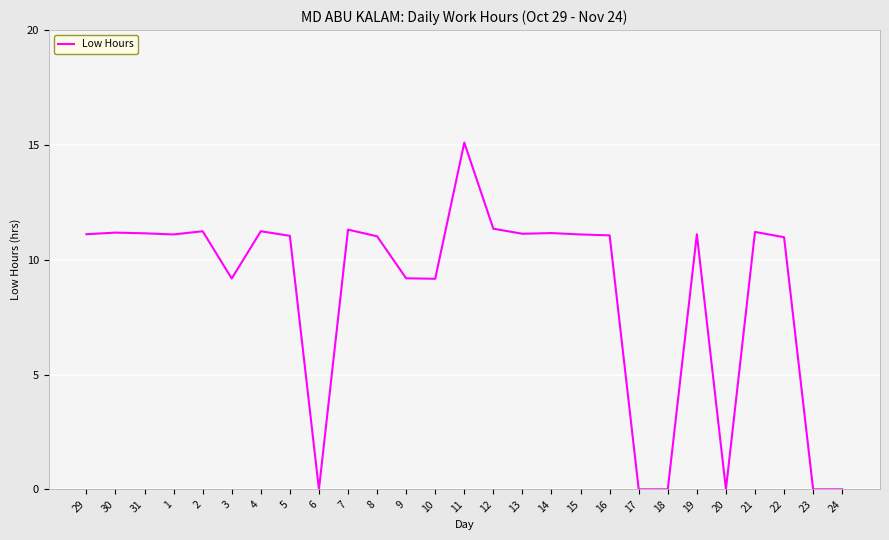

What is the difference between the maximum and minimum values?

15.1